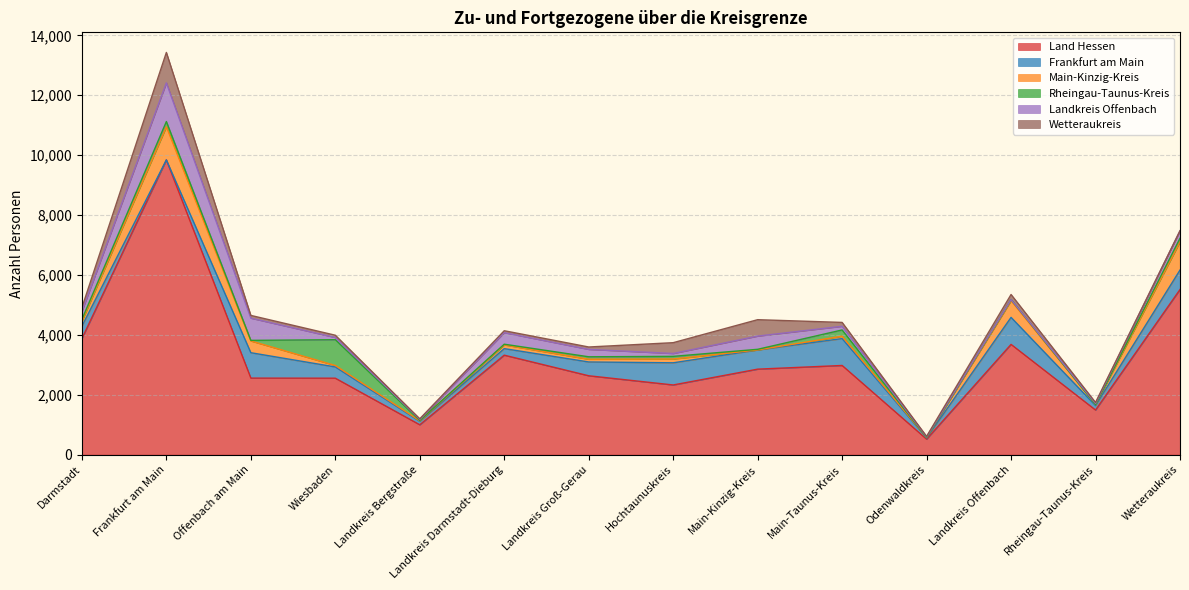

At which category does Landkreis Offenbach reach its first local peak?

Frankfurt am Main